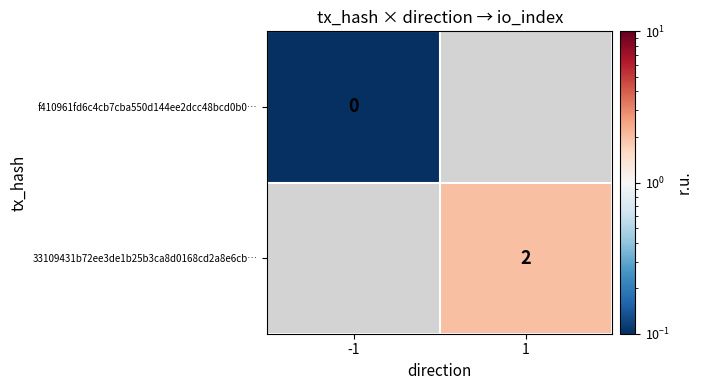

Is it true that 33109431b72ee3de1b25b3ca8d0168cd2a8e6cb… equals 2.7 at 1?

False